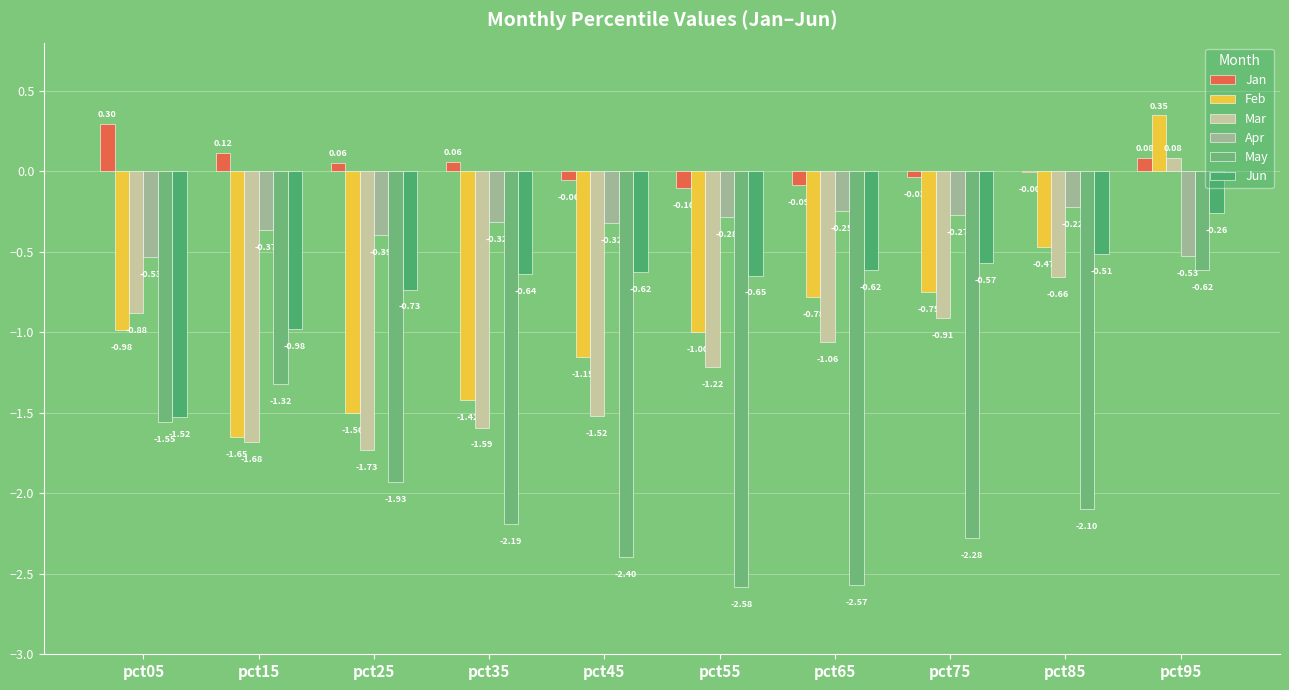

The Mar series shows -0.8 at pct55. True or false?

False